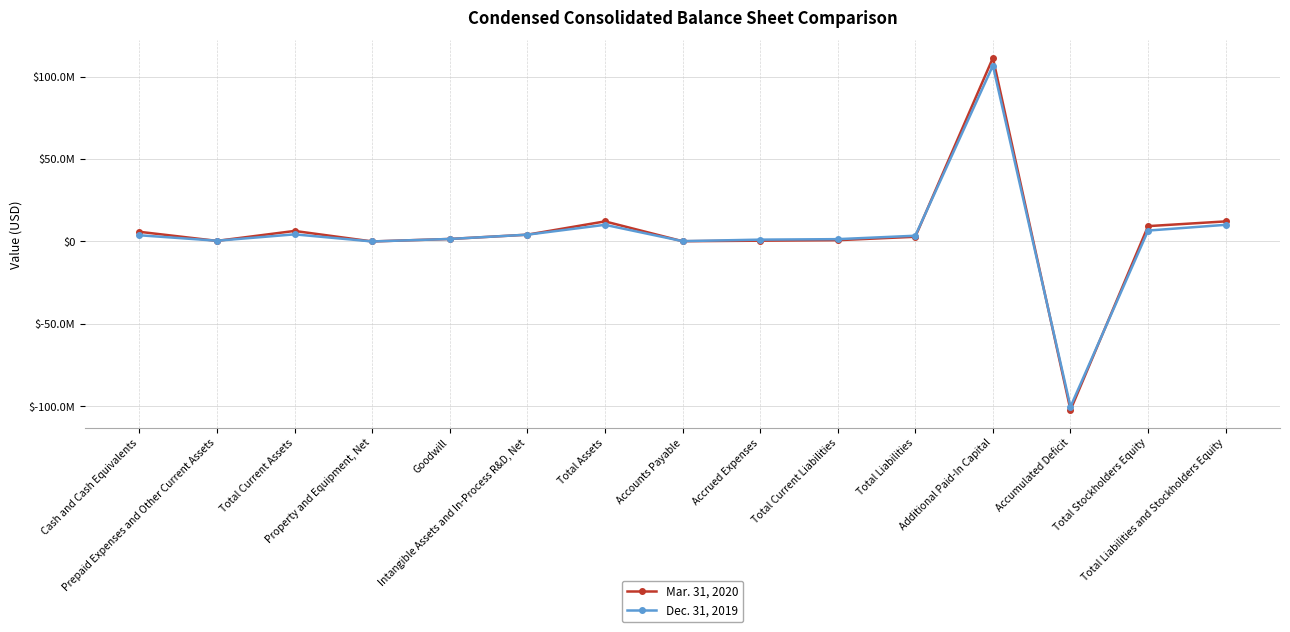

What is the maximum value shown in the chart?

111330808